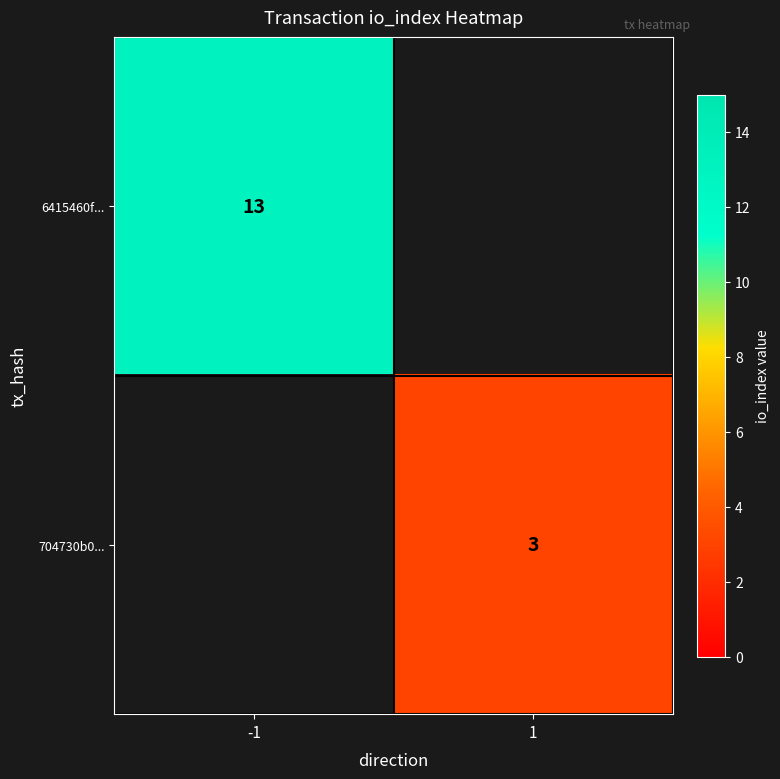

How many categories are shown in the chart?

2